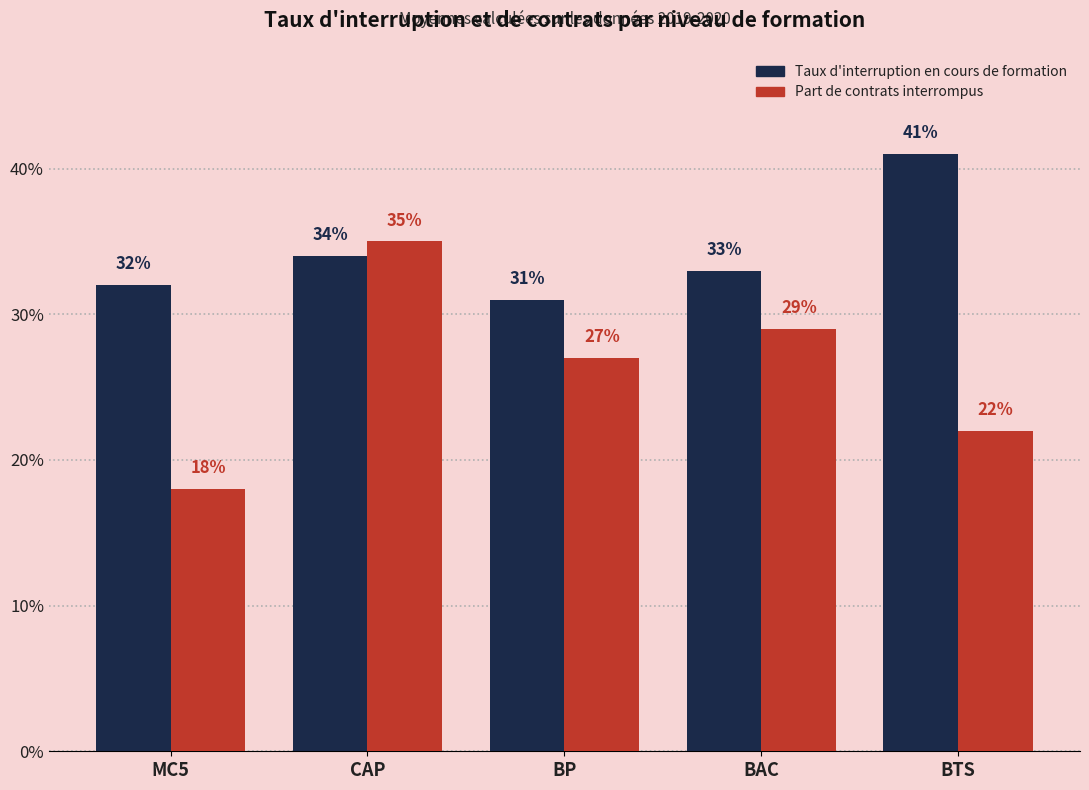

What is the total value across all series at BTS?

63